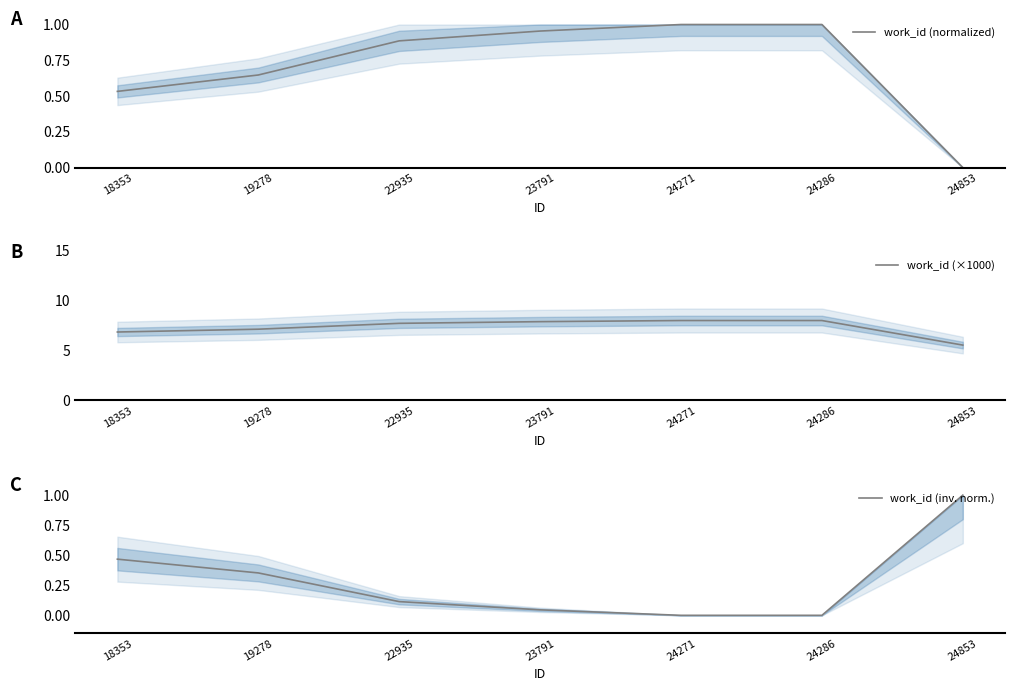

At how many categories does at least one series exceed 0?

7